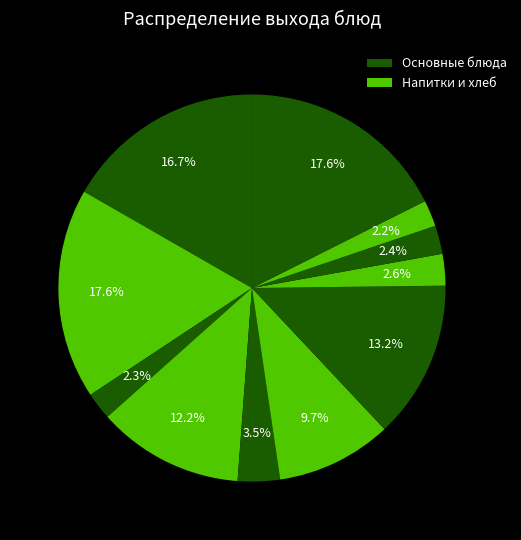

How many segments does this pie chart have?

11